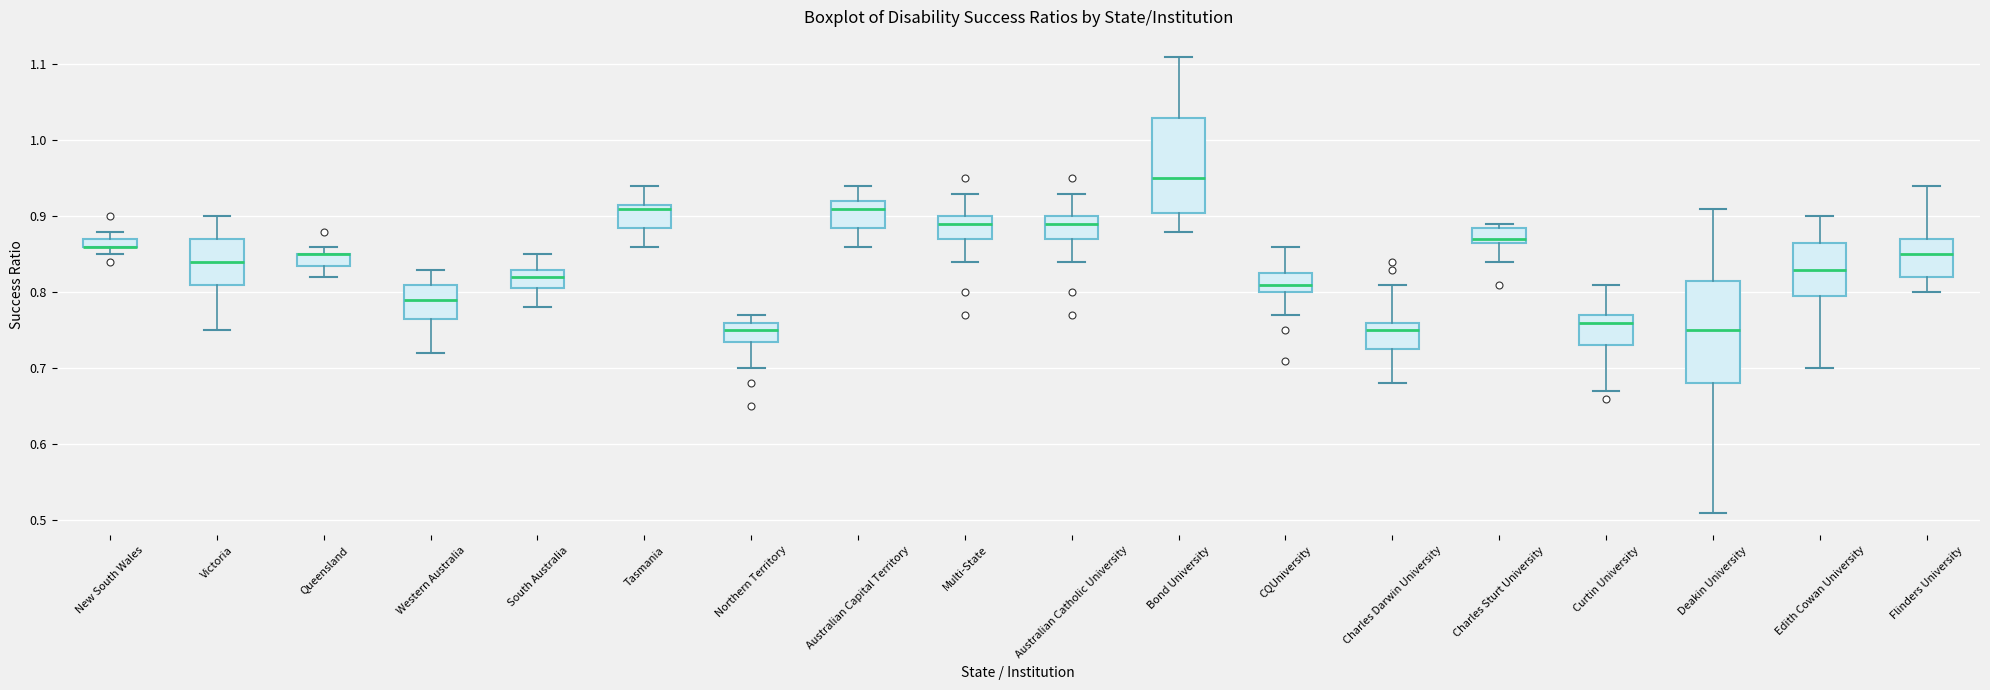

Where does the median line of the box for South Australia sit on the y-axis? The values are not printed on the chart, so give them approximately, as read against the axis.

0.82